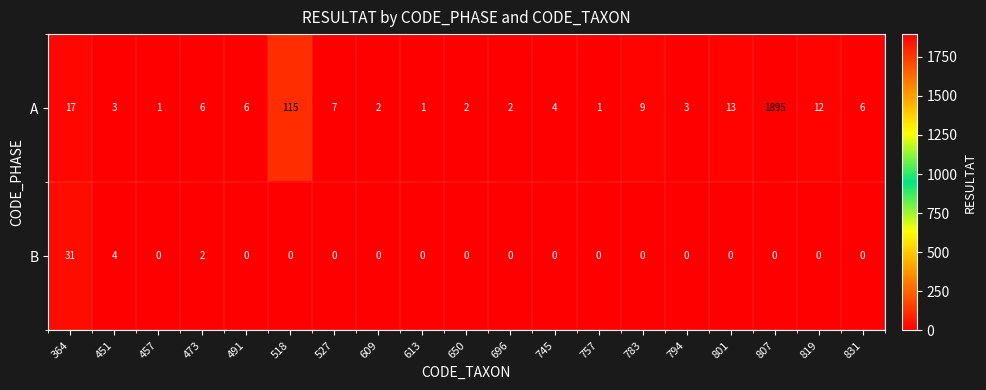

List the series in order of their peak value, lowest first.

B, A